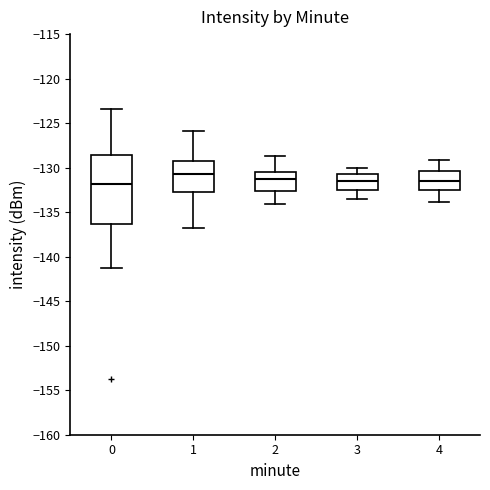

Comparing the boxes themselves (not the whiskers), which one is the tallest?

0